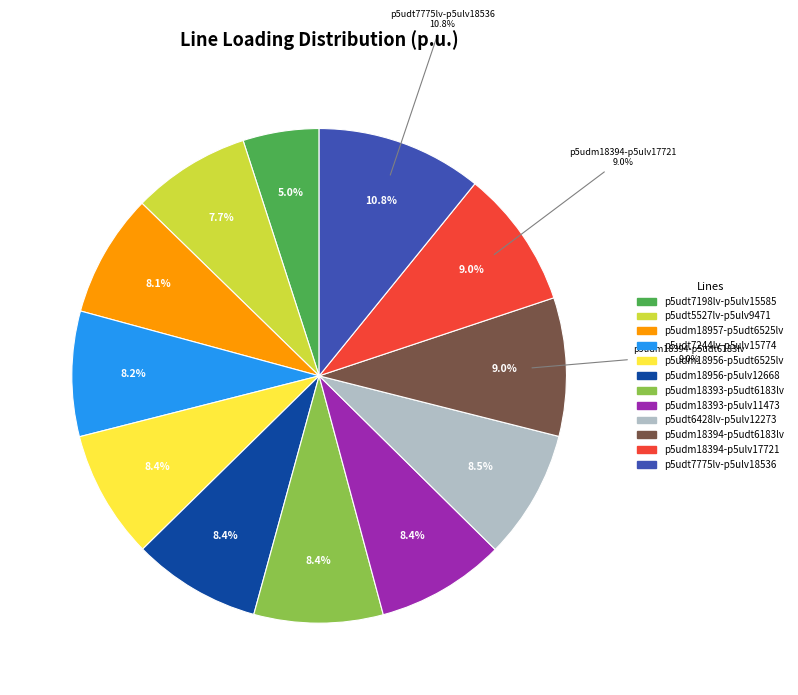

The Line.l(r:p5udt7775lv-p5ulv18536) slice represents 11% of the pie. True or false?

True